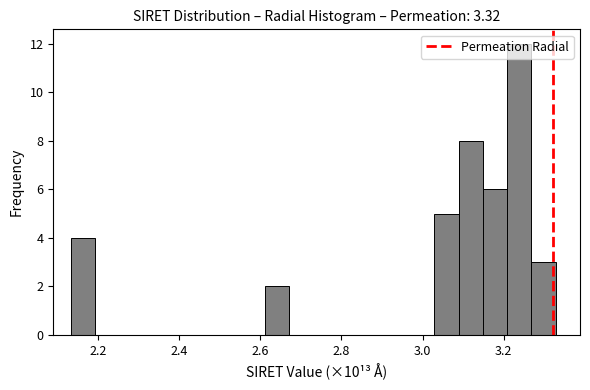

Read against the x-axis, roughly where is the centre of the tallest bar?

3.24